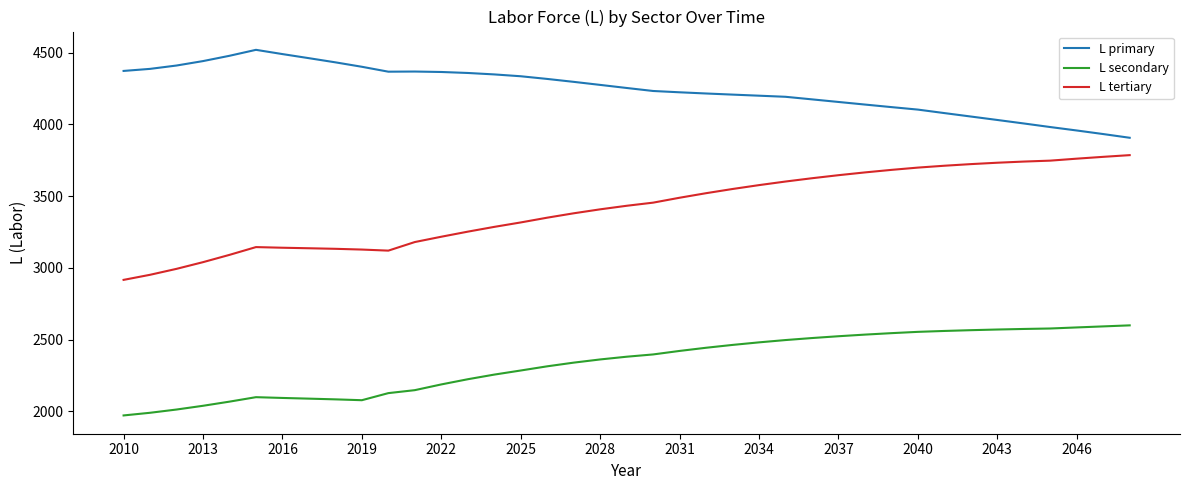

Which series has the widest spread of values?

L tertiary